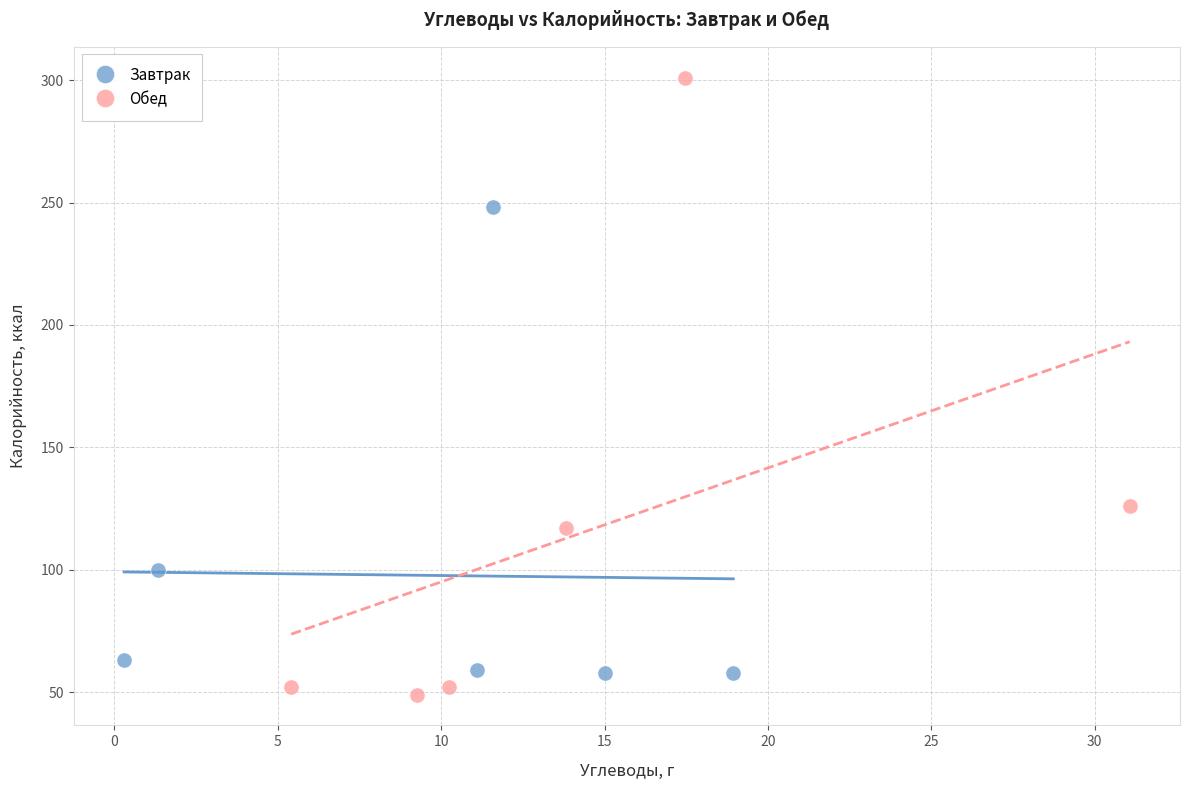

What are all the series names shown in the legend?

Завтрак, Обед